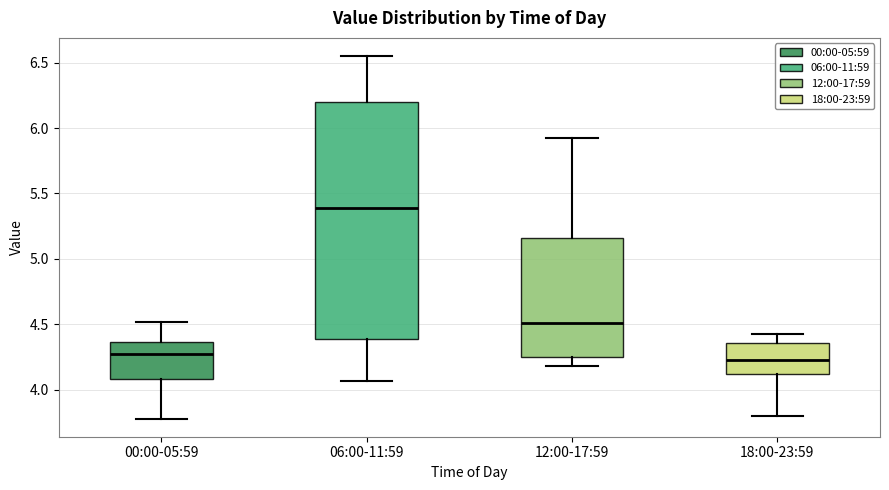

Which box is the tallest, from its lower edge to its upper edge?

06:00-11:59